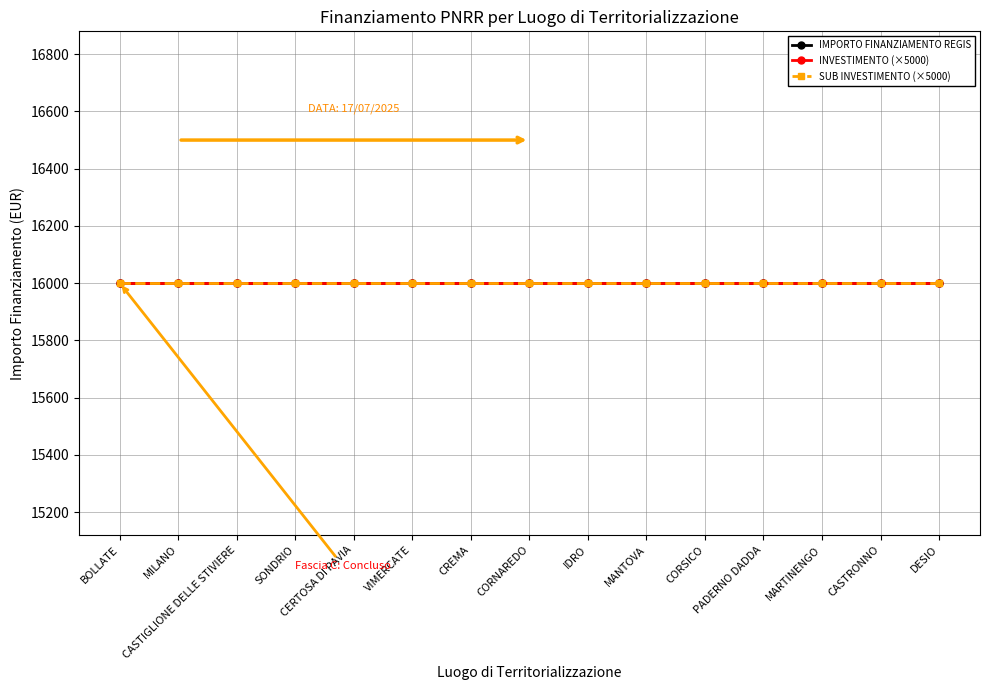

What is the average value of the SUB INVESTIMENTO series?

3.2